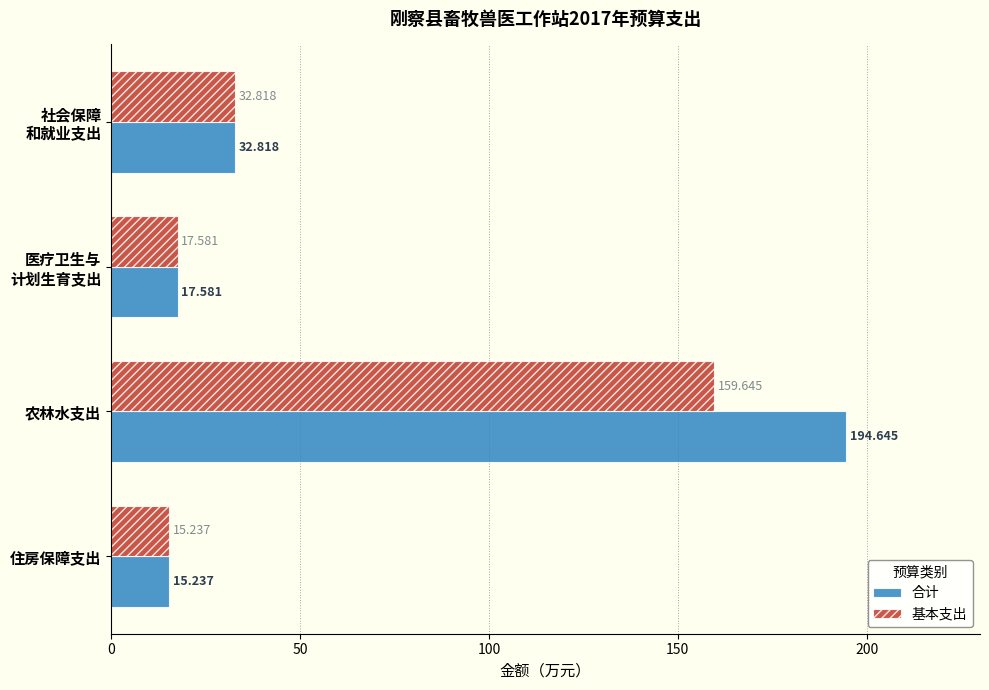

At which category is the sum across all series the highest?

农林水支出